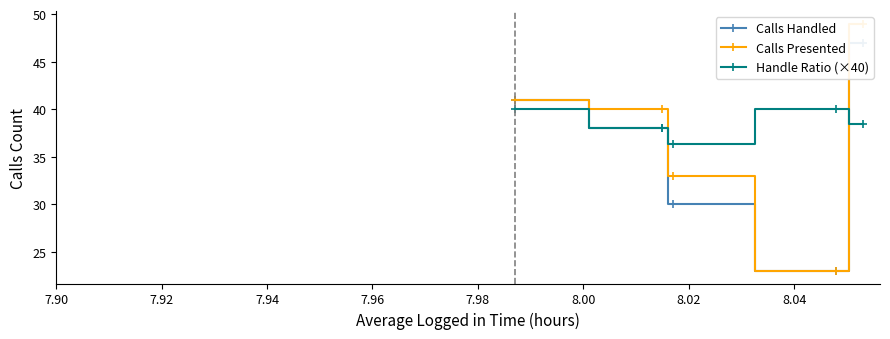

What is the value of the Handle Ratio (×40) point at the 2nd from the left?

38.0